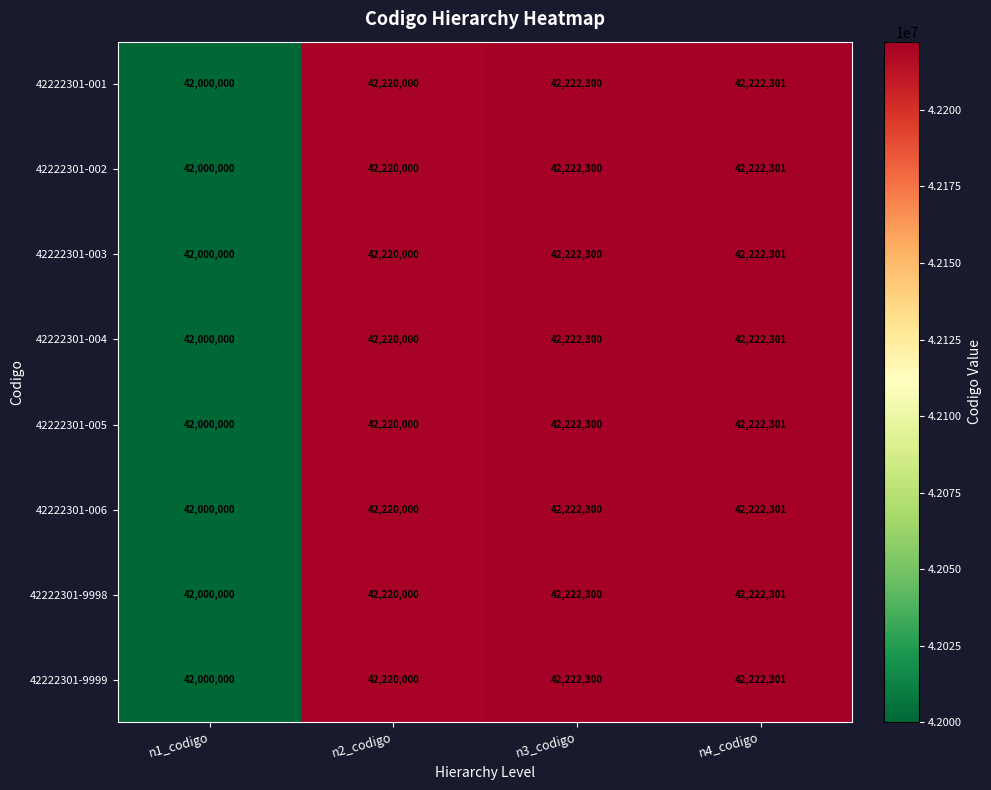

What is the difference between the maximum and second lowest values in the 42222301-9998 series?

2301